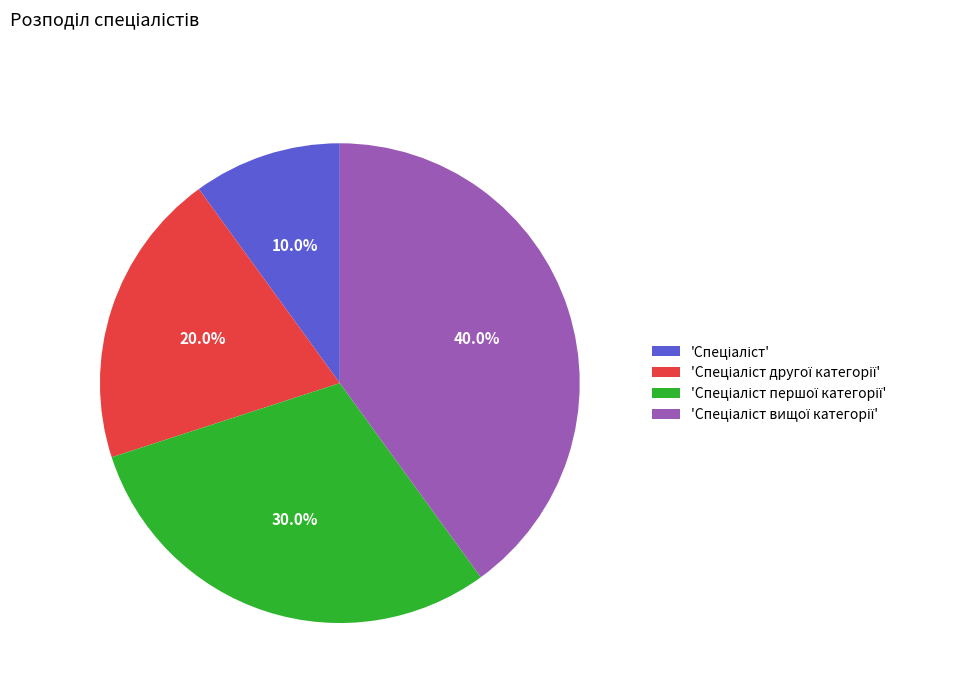

Does any single category account for the majority?

No